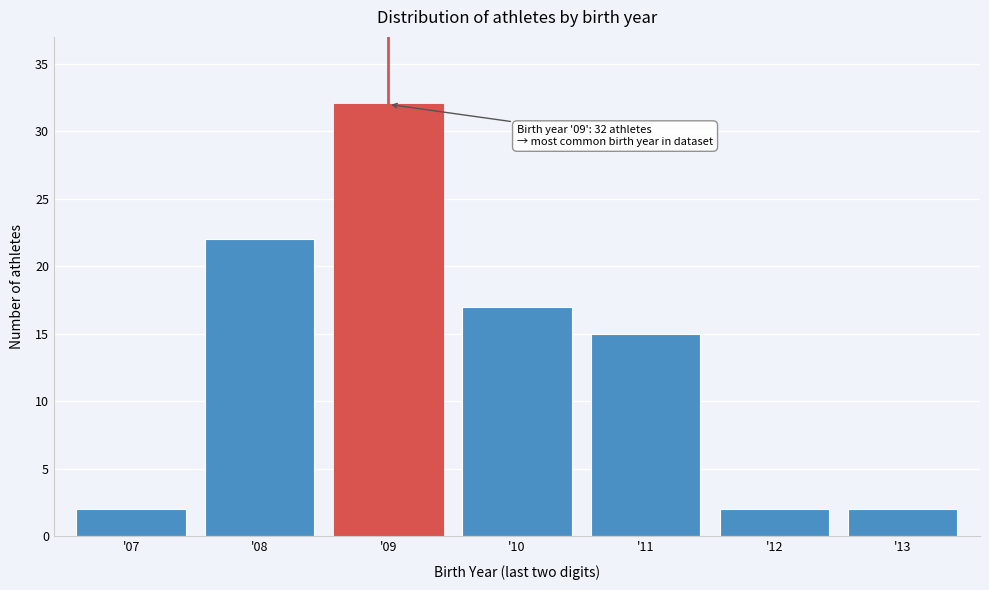

Reading left to right, extract all data points from this chart.

'07=2	'08=22	'09=32	'10=17	'11=15	'12=2	'13=2